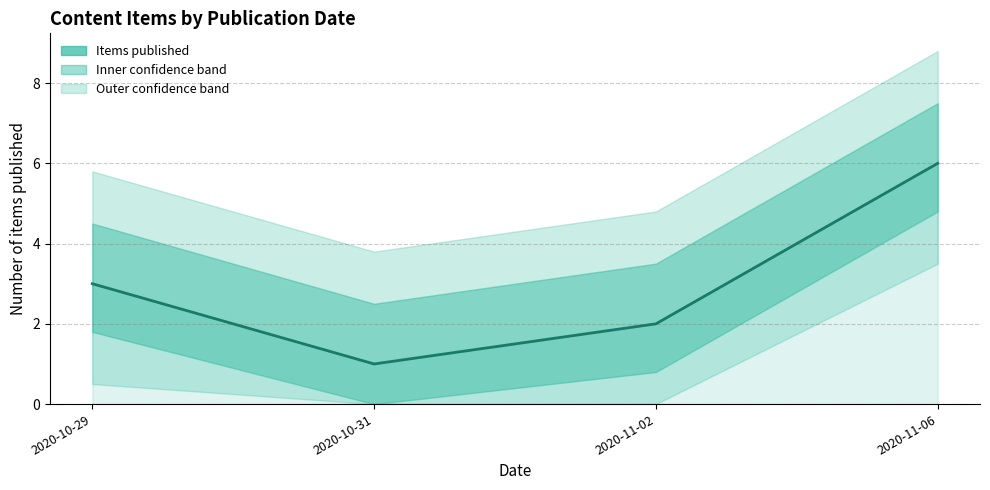

List the labels in order of value, largest first.

2020-11-06, 2020-10-29, 2020-11-02, 2020-10-31